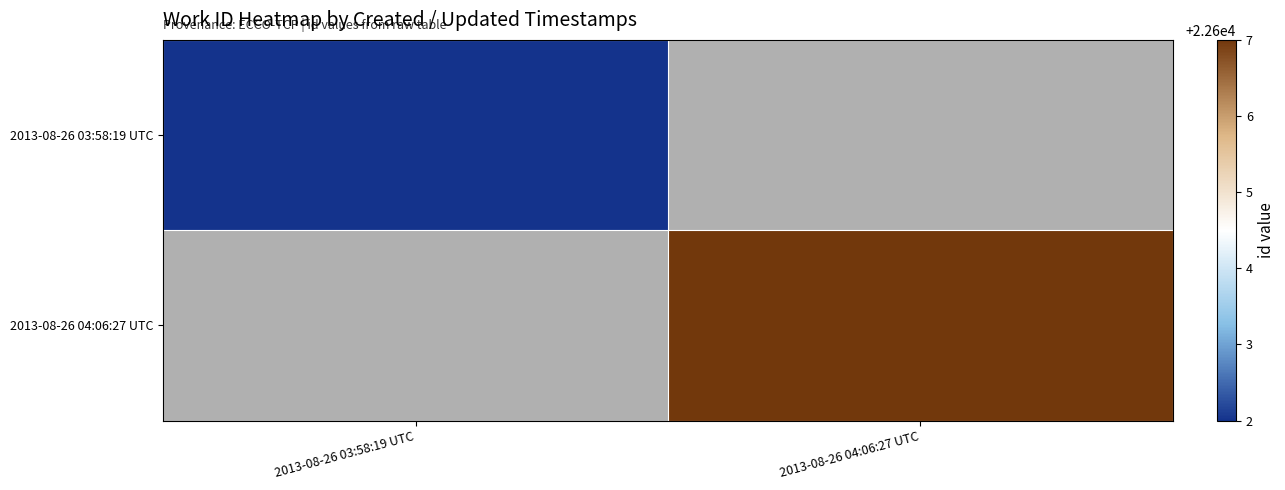

What is the maximum value shown in the chart?

22607.0